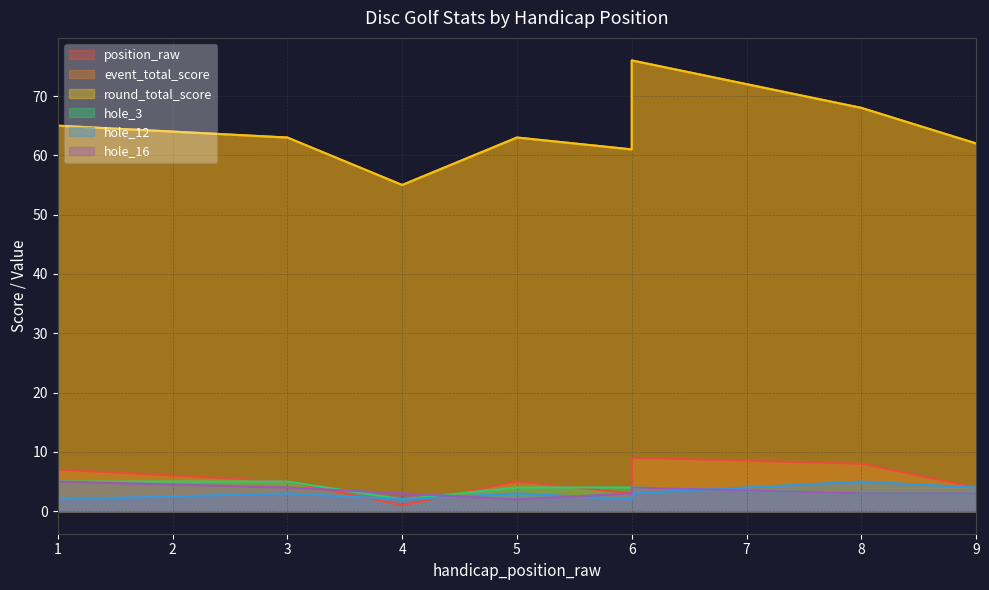

Which has a higher value, 8 or 3?

8